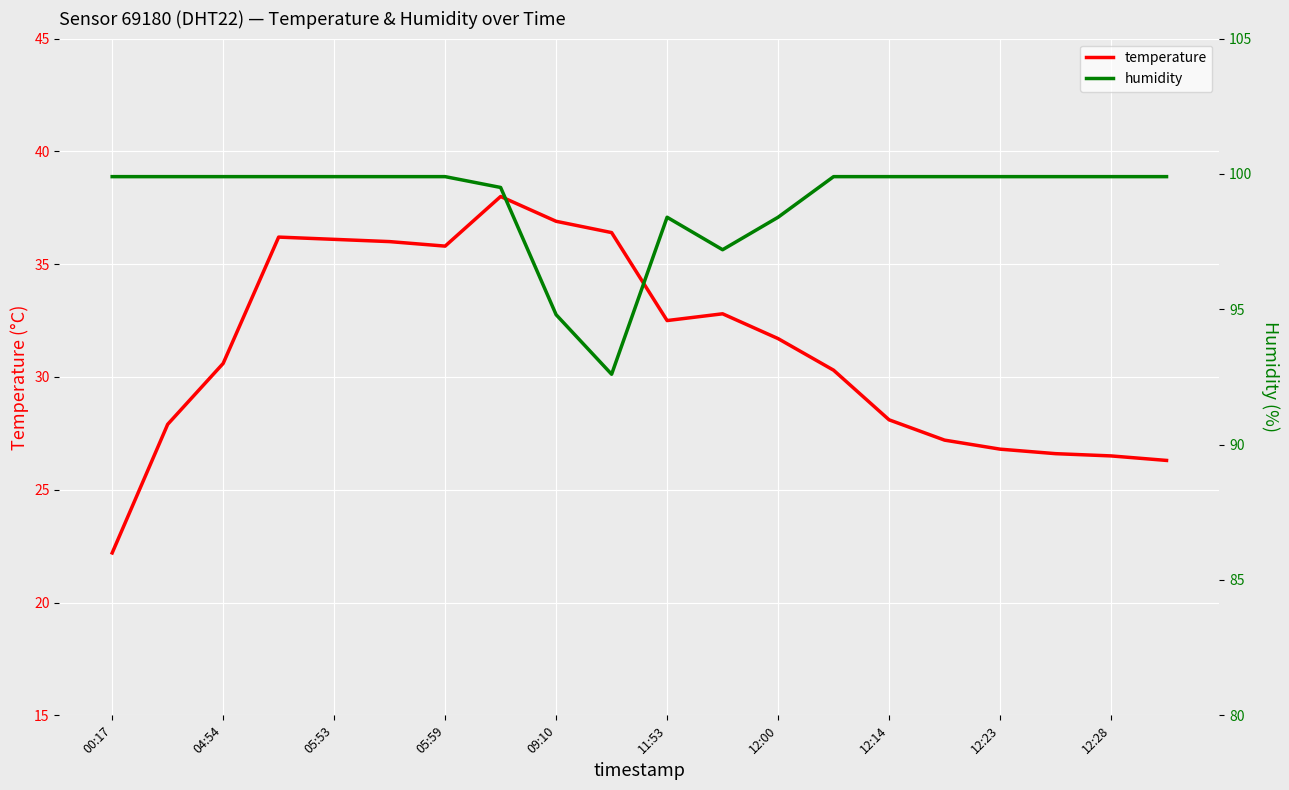

What is the minimum value for humidity?

92.6